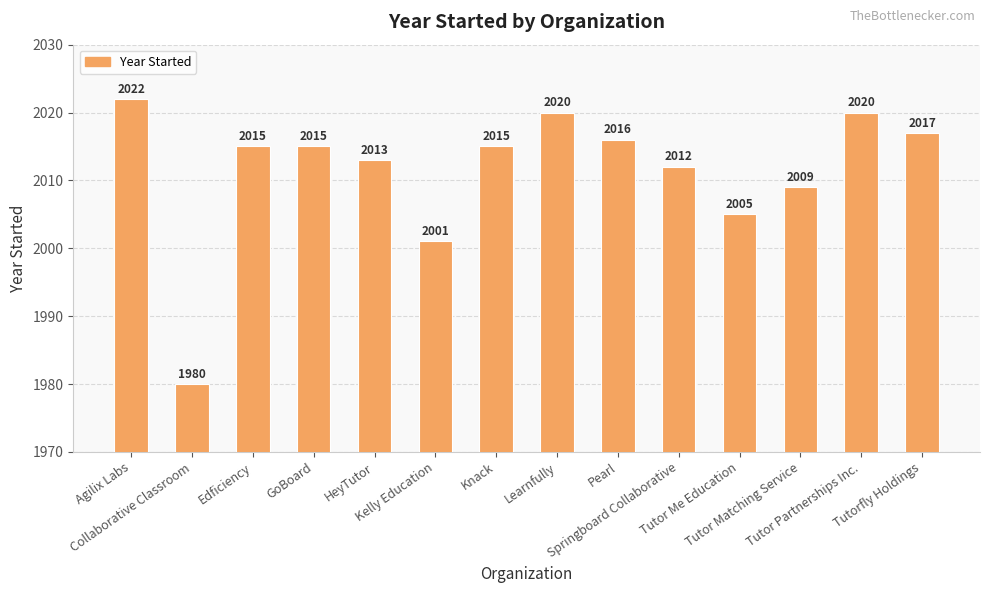

The value at Pearl is 504. True or false?

False